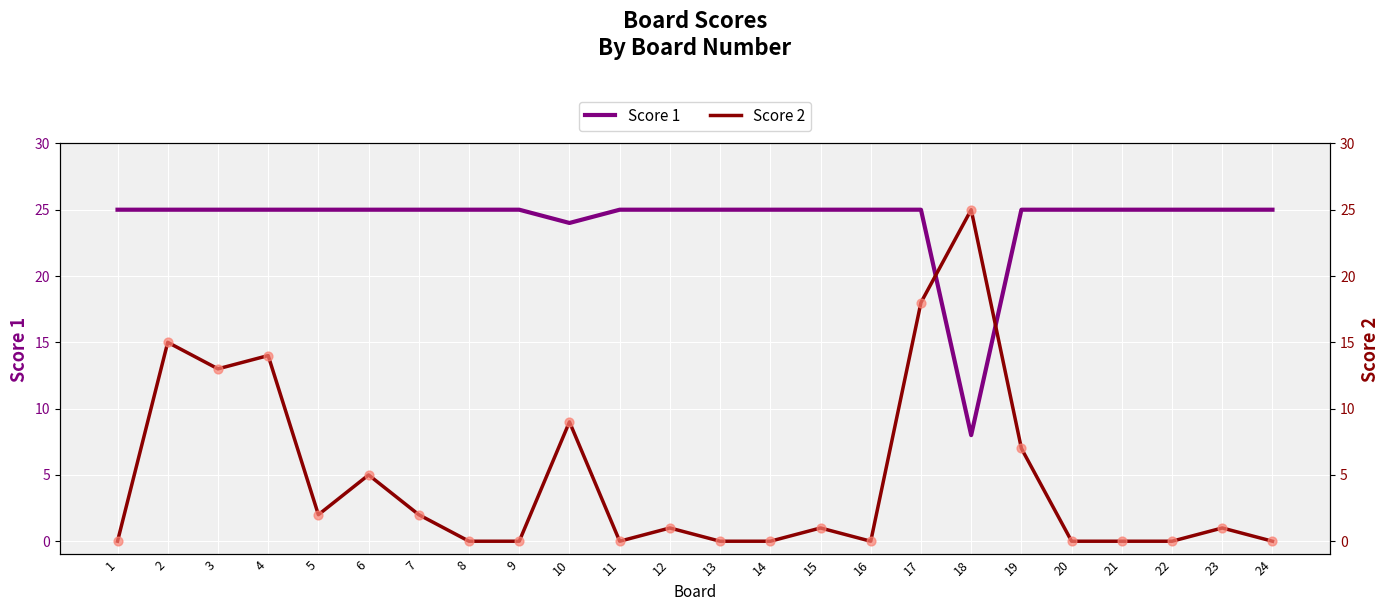

What are all the series names shown in the legend?

Score 1, Score 2